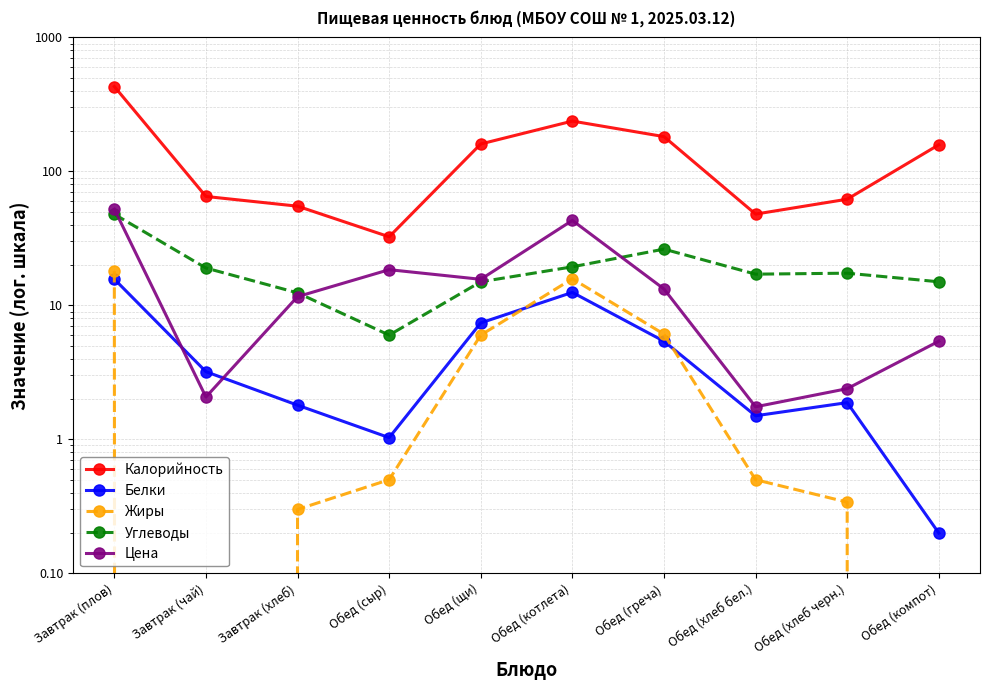

Between Завтрак (чай) and Обед (хлеб черн.), which is larger?

Завтрак (чай)